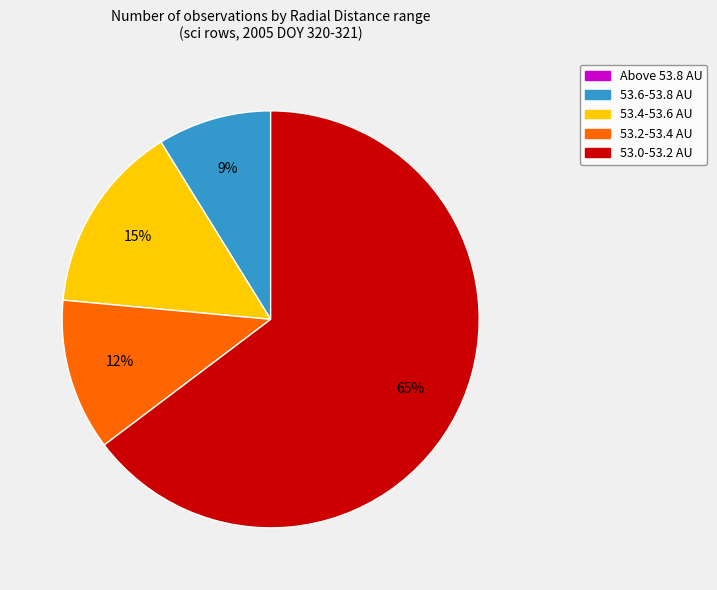

Is there a majority slice in this chart?

Yes